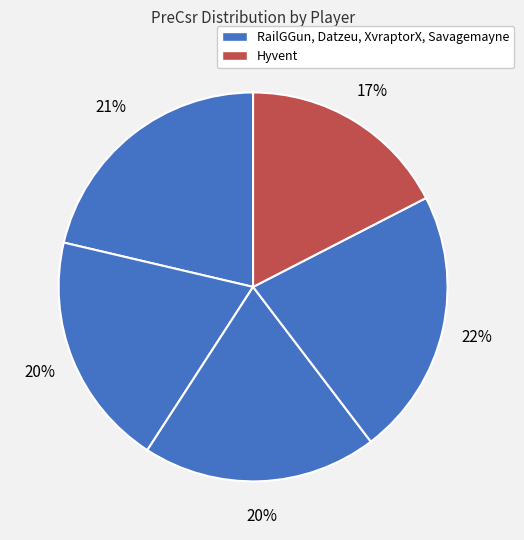

How many slices are in this pie chart?

5